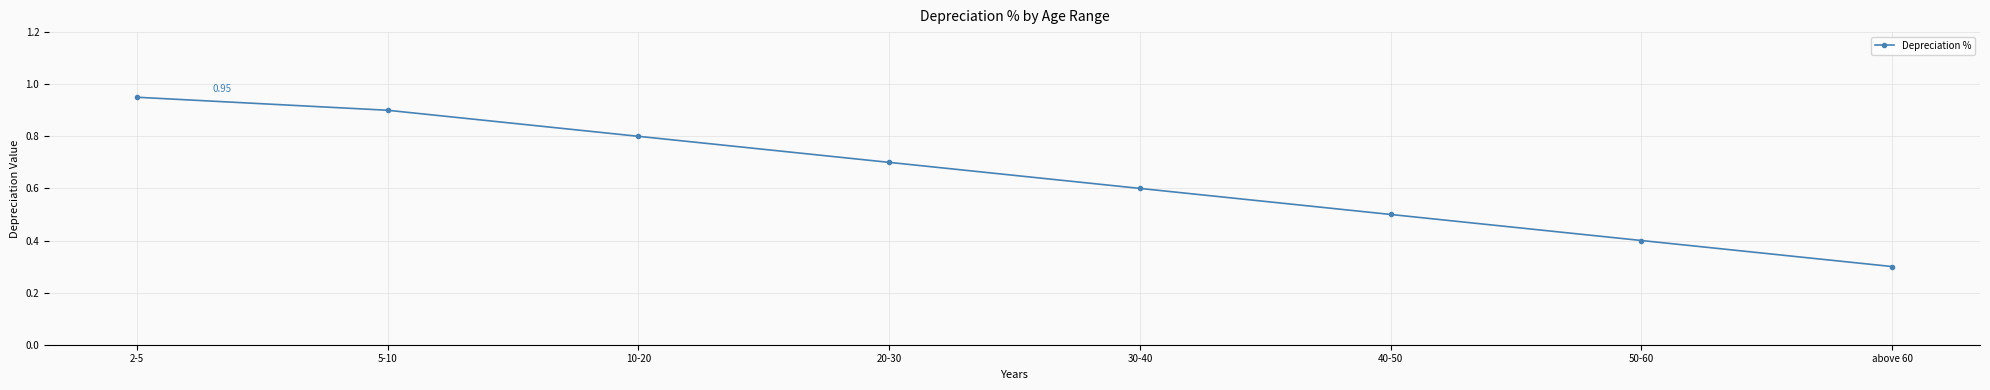

List the labels in order of value, smallest first.

above 60, 50-60, 40-50, 30-40, 20-30, 10-20, 5-10, 2-5